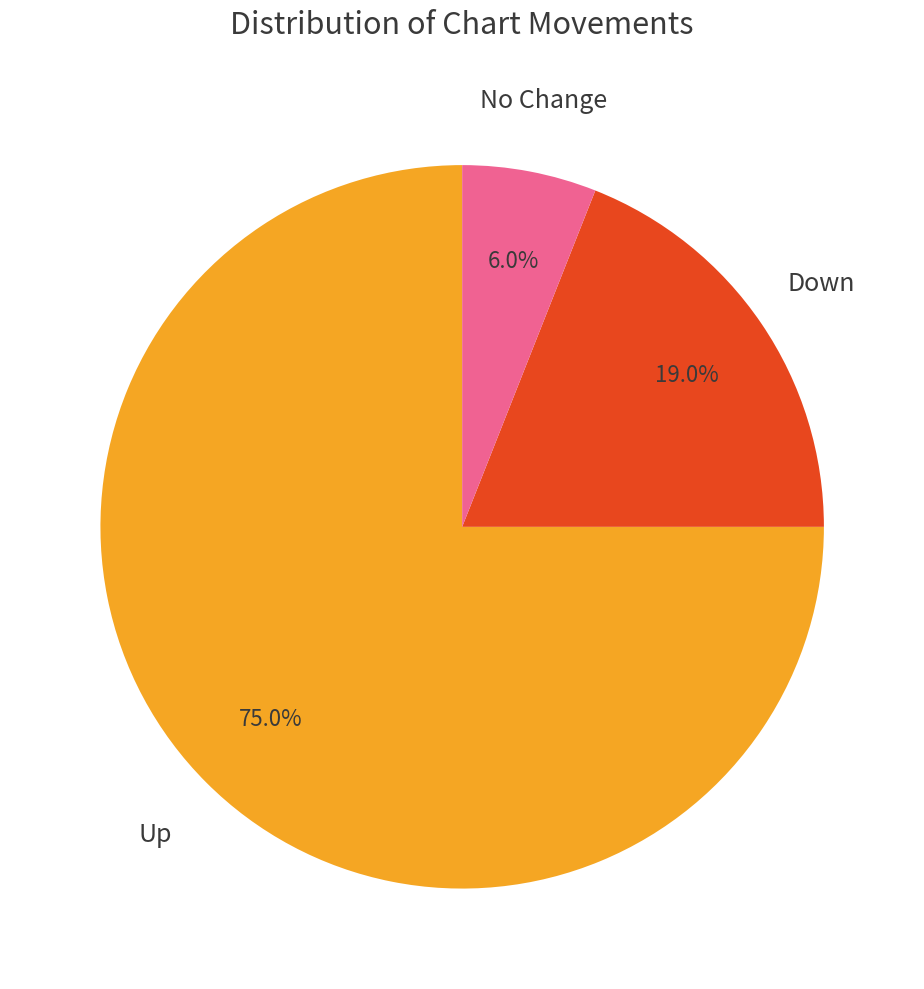

Does any single category account for the majority?

Yes